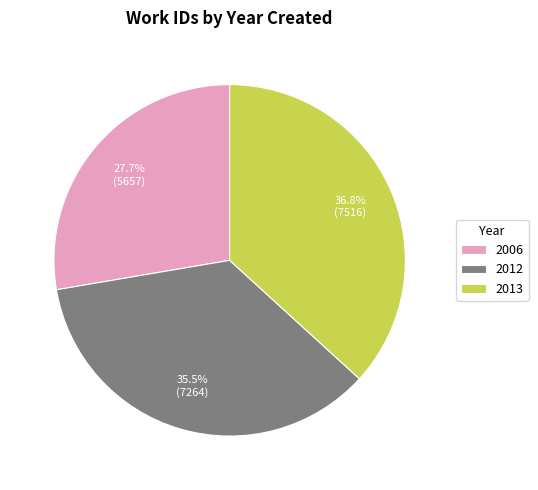

Between 2013 and 2006, which is larger?

2013